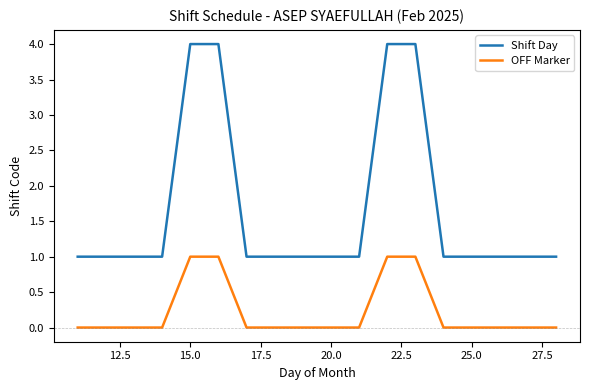

Which series has the largest total across all categories?

Shift Day